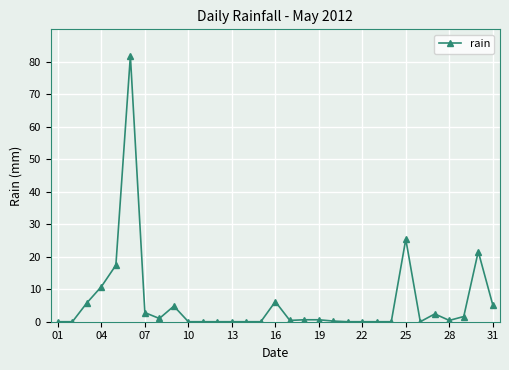

What is the sum of all values?

189.0